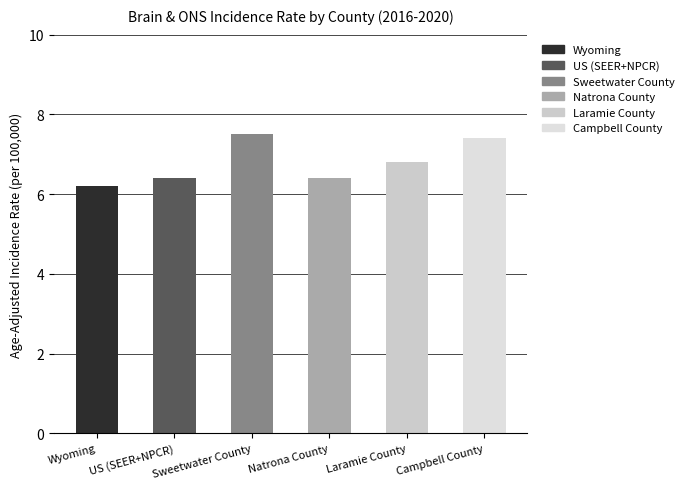

What is the sum of the values at Wyoming and Sweetwater County?

13.7